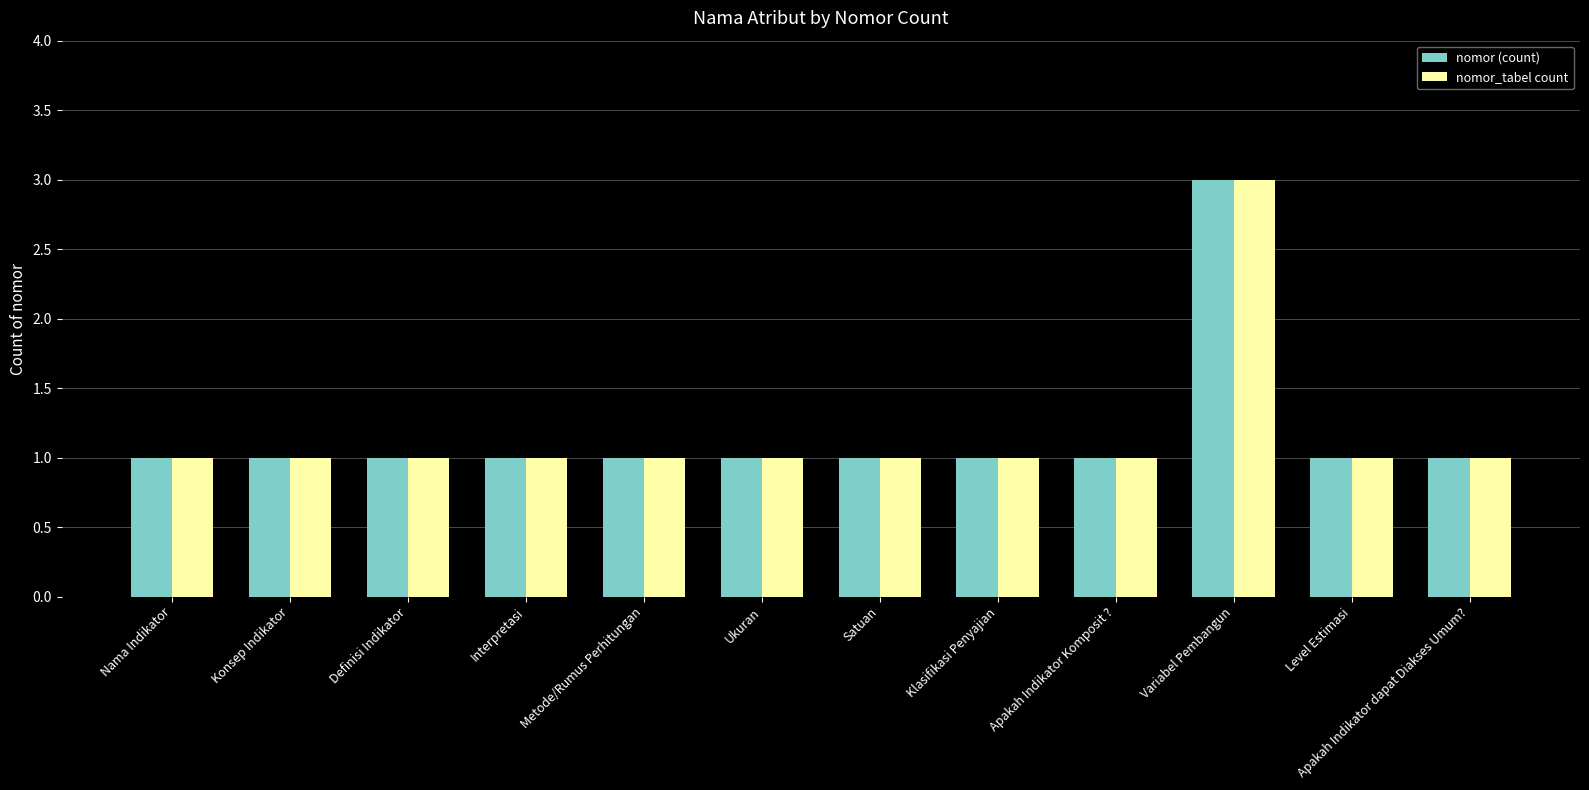

Count the nomor_tabel count values in the range 1 to 2.

11